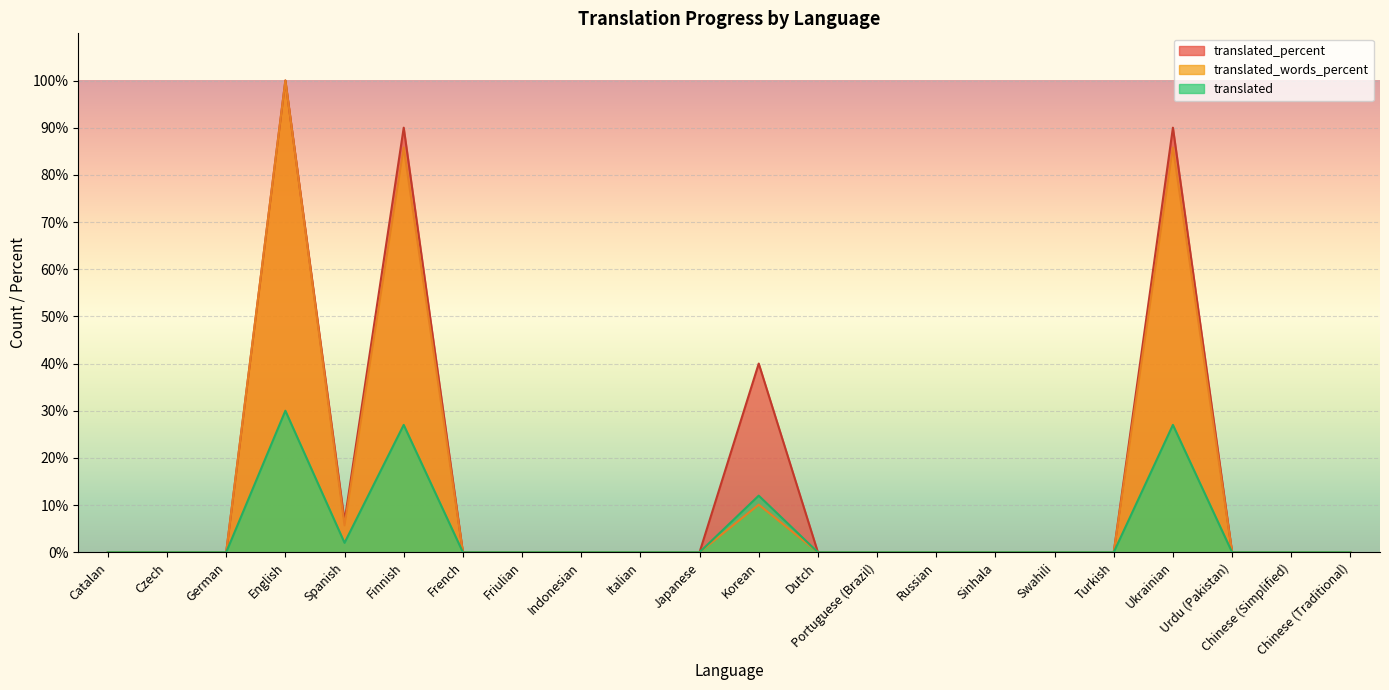

Reading left to right, what are all the values shown in this chart?

translated: Catalan=0.0	Czech=0.0	German=0.0	English=30.0	Spanish=2.0	Finnish=27.0	French=0.0	Friulian=0.0	Indonesian=0.0	Italian=0.0	Japanese=0.0	Korean=12.0	Dutch=0.0	Portuguese (Brazil)=0.0	Russian=0.0	Sinhala=0.0	Swahili=0.0	Turkish=0.0	Ukrainian=27.0	Urdu (Pakistan)=0.0	Chinese (Simplified)=0.0	Chinese (Traditional)=0.0
translated_percent: Catalan=0.0	Czech=0.0	German=0.0	English=100.0	Spanish=6.6	Finnish=90.0	French=0.0	Friulian=0.0	Indonesian=0.0	Italian=0.0	Japanese=0.0	Korean=40.0	Dutch=0.0	Portuguese (Brazil)=0.0	Russian=0.0	Sinhala=0.0	Swahili=0.0	Turkish=0.0	Ukrainian=90.0	Urdu (Pakistan)=0.0	Chinese (Simplified)=0.0	Chinese (Traditional)=0.0
translated_words_percent: Catalan=0.0	Czech=0.0	German=0.0	English=100.0	Spanish=5.7	Finnish=85.8	French=0.0	Friulian=0.0	Indonesian=0.0	Italian=0.0	Japanese=0.0	Korean=10.1	Dutch=0.0	Portuguese (Brazil)=0.0	Russian=0.0	Sinhala=0.0	Swahili=0.0	Turkish=0.0	Ukrainian=85.8	Urdu (Pakistan)=0.0	Chinese (Simplified)=0.0	Chinese (Traditional)=0.0